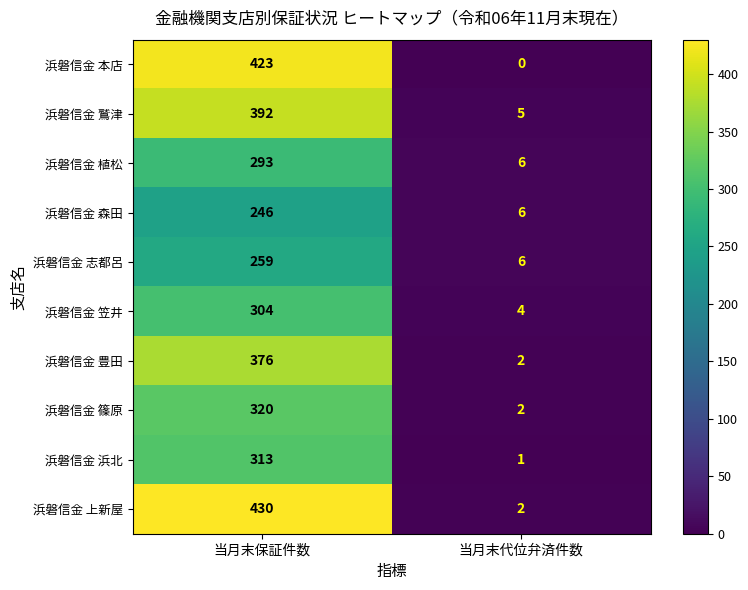

Between 当月末保証件数 and 当月末代位弁済件数, which series saw the biggest shift?

浜磐信金 上新屋